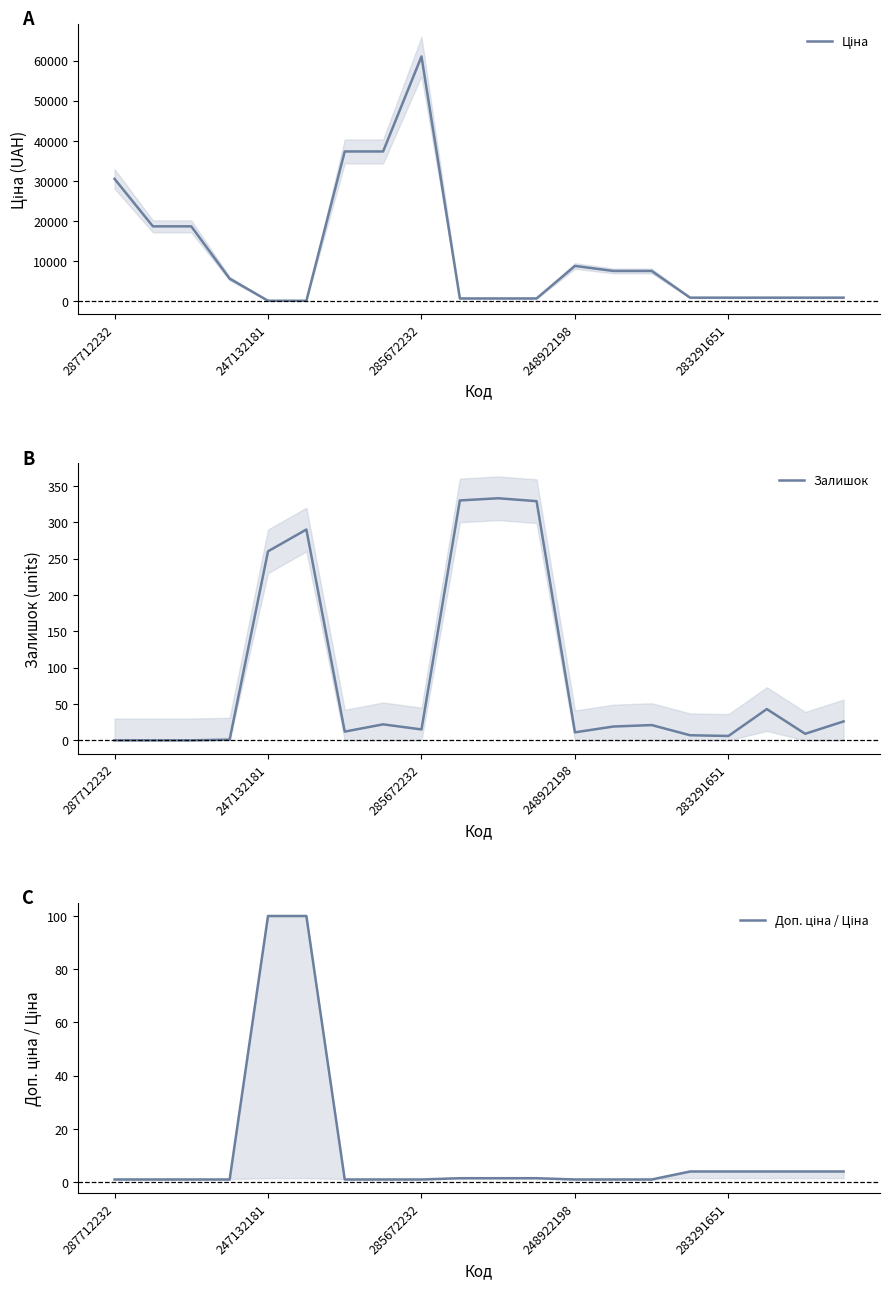

Which series has the largest total across all categories?

Ціна